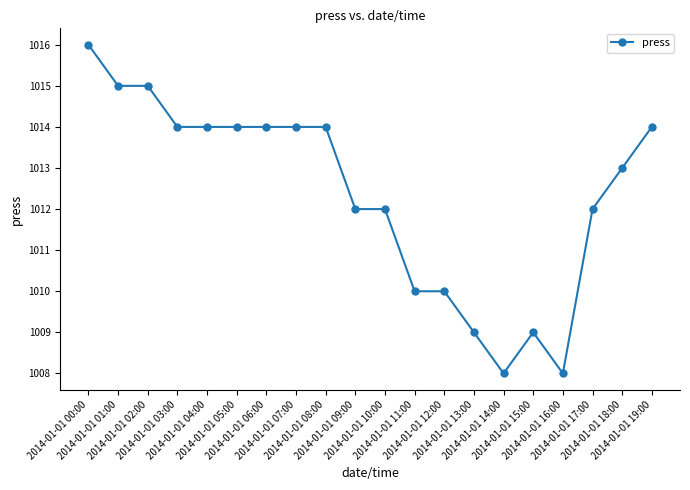

What is the label of the 8th point from the left?

2014-01-01 07:00